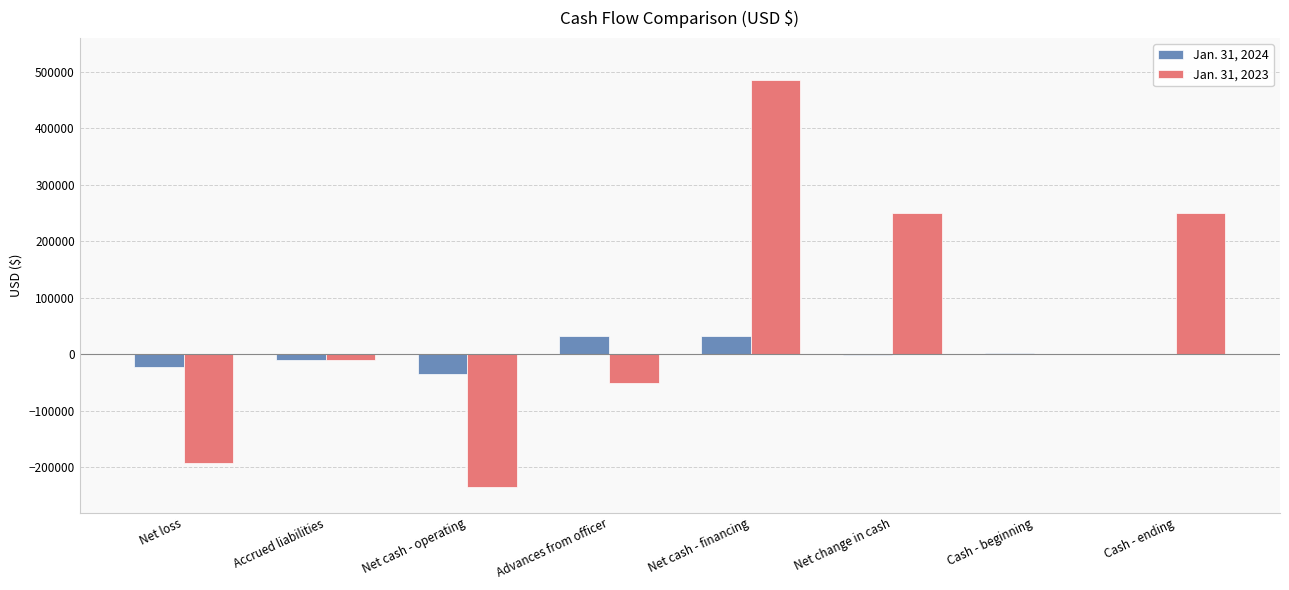

What are all the series names shown in the legend?

Jan. 31, 2024, Jan. 31, 2023